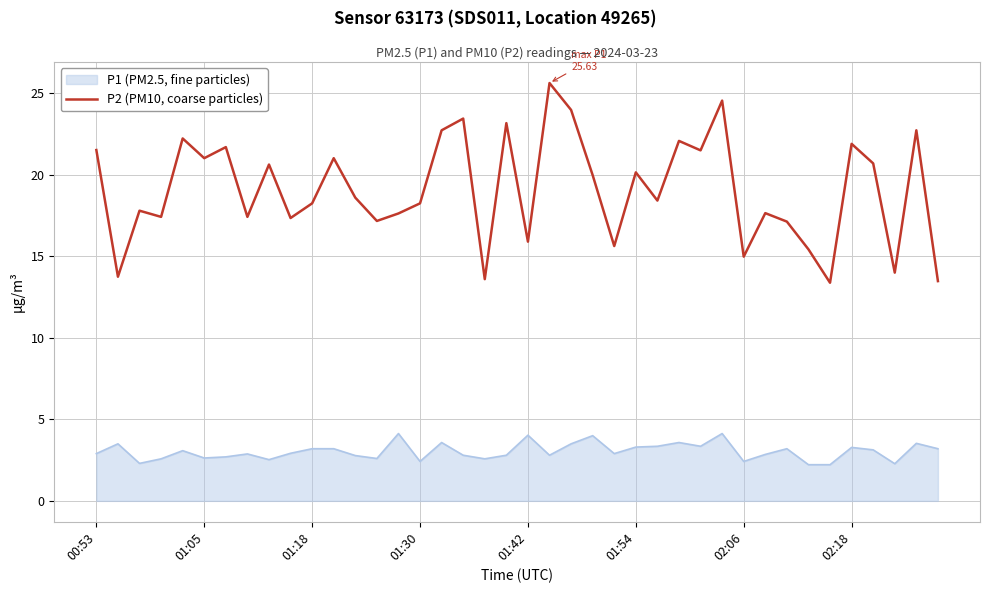

What is the maximum value shown in the chart?

25.6